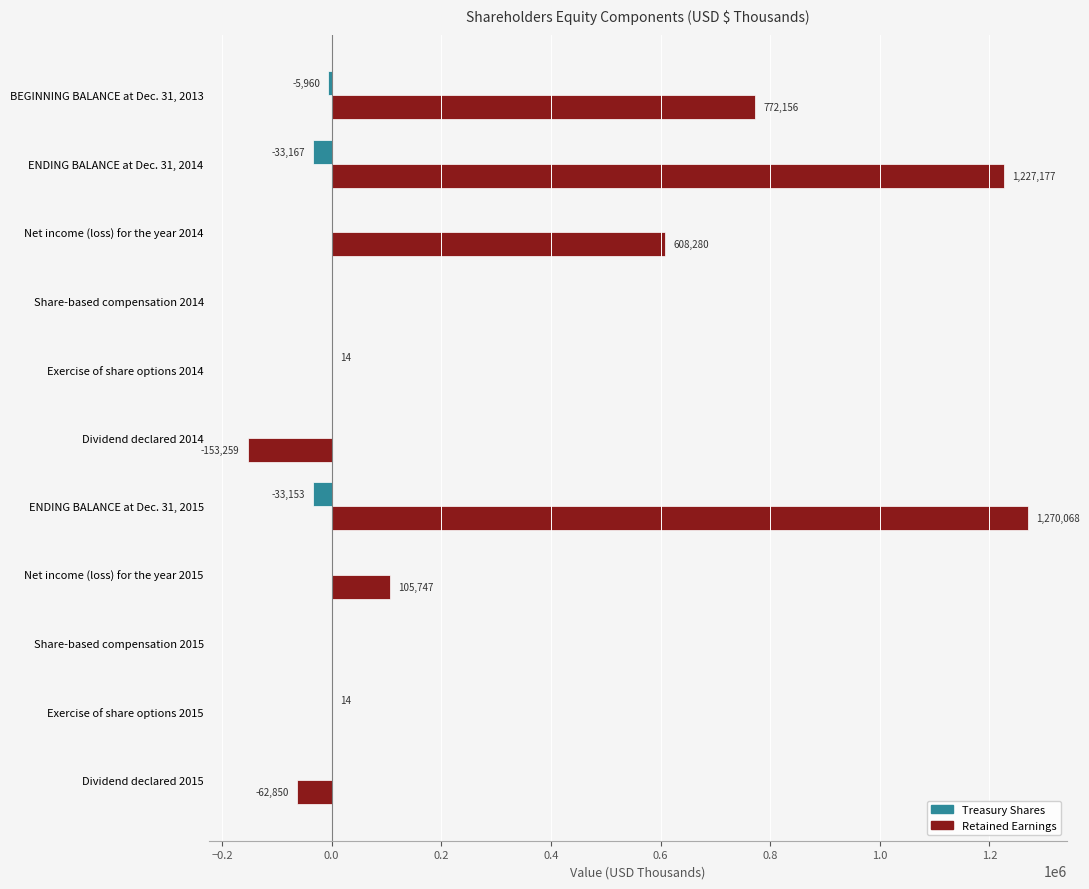

Which series has the largest range (max minus min)?

Retained Earnings